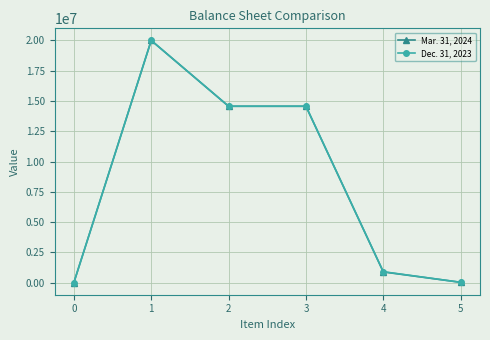

The value of Mar. 31, 2024 at 1 is 13490551. True or false?

False